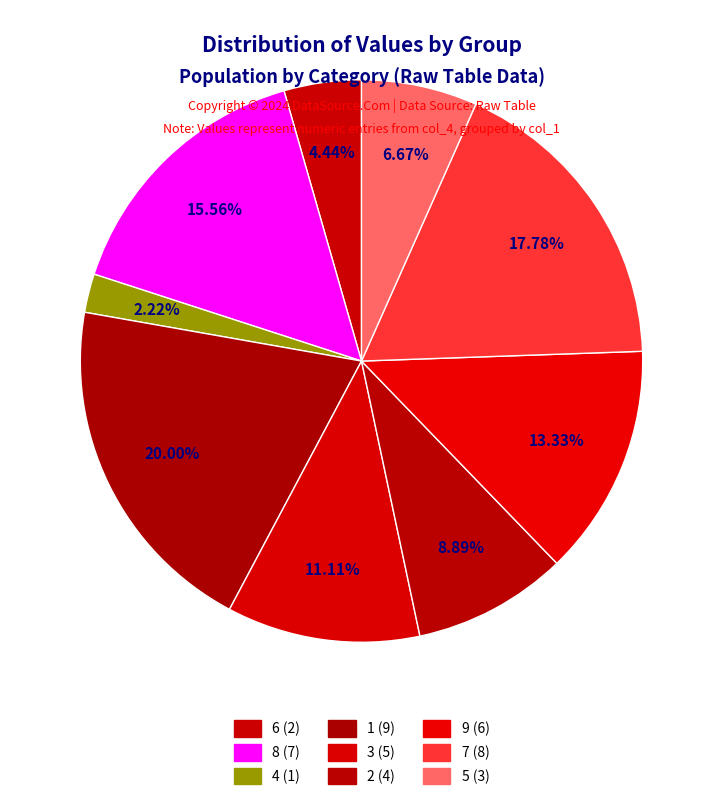

Rank the categories by value from highest to lowest.

1, 7, 8, 9, 3, 2, 5, 6, 4